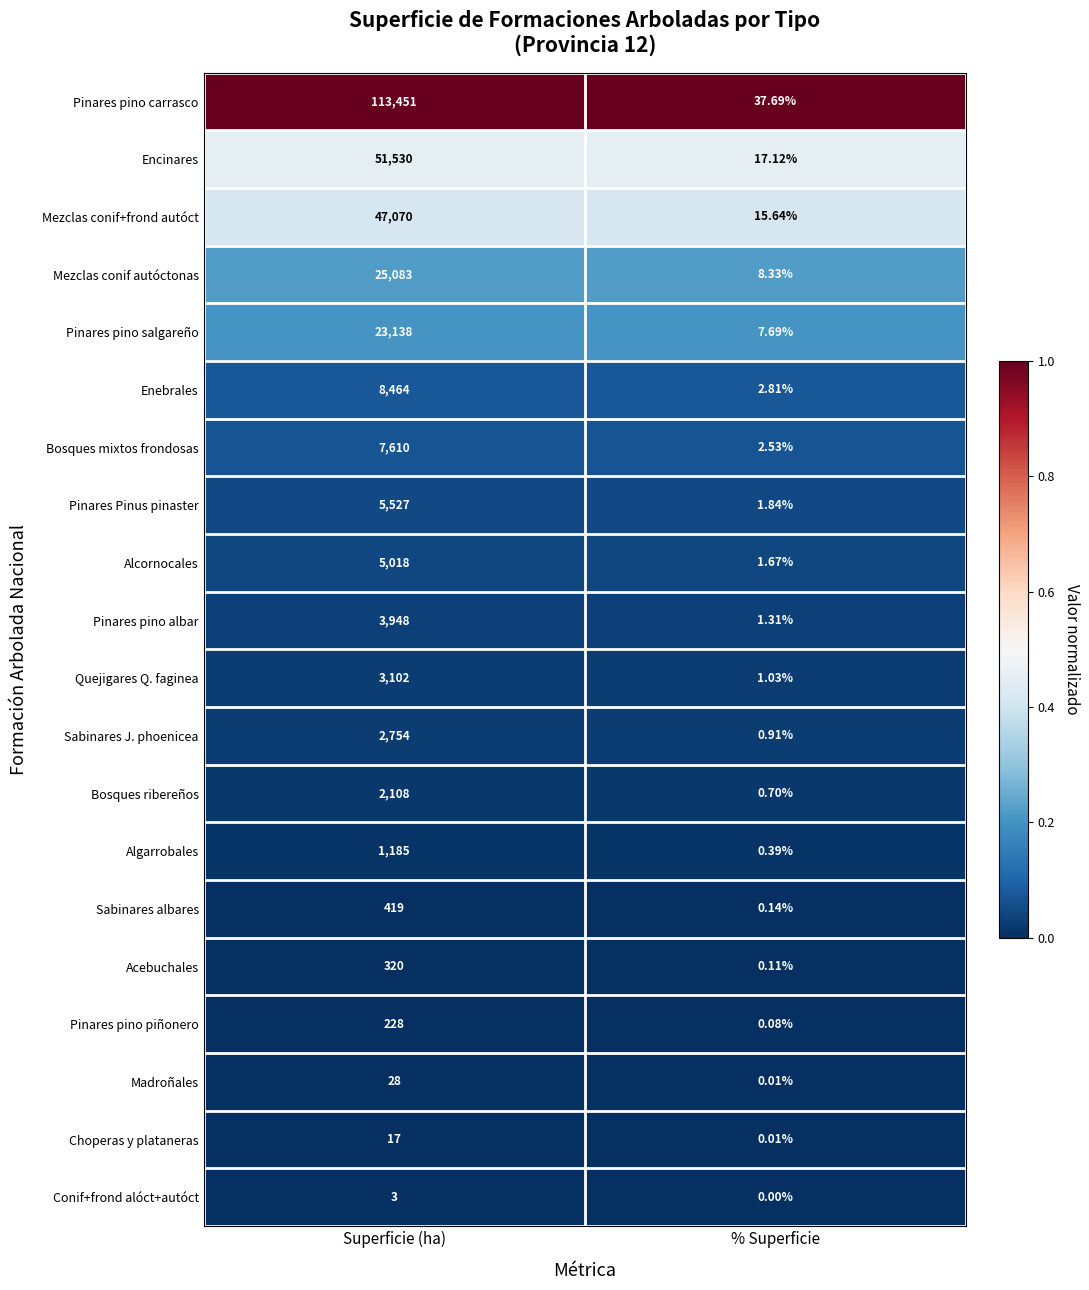

What is the total value across all series at Superficie (ha)?

301003.0